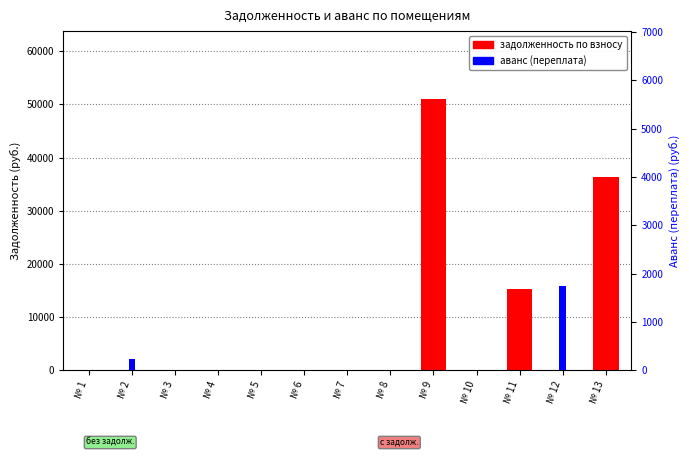

How many data points does each series have?

13